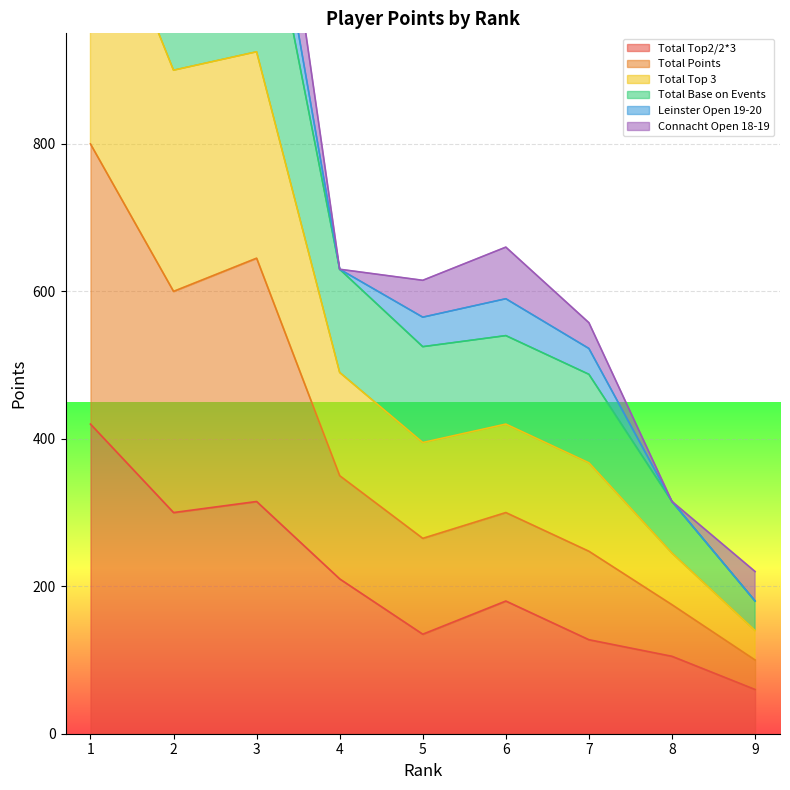

How many interior local peaks does the Total Top2/2*3 series have?

2